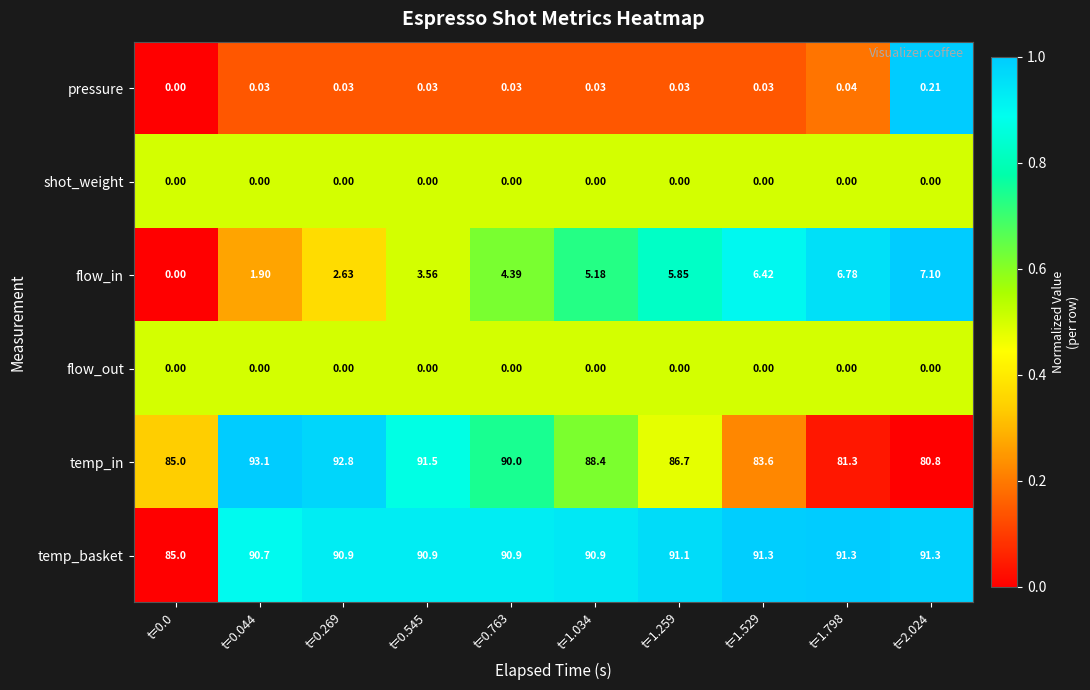

Which series changed the most between t=1.798 and t=2.024?

temp_in